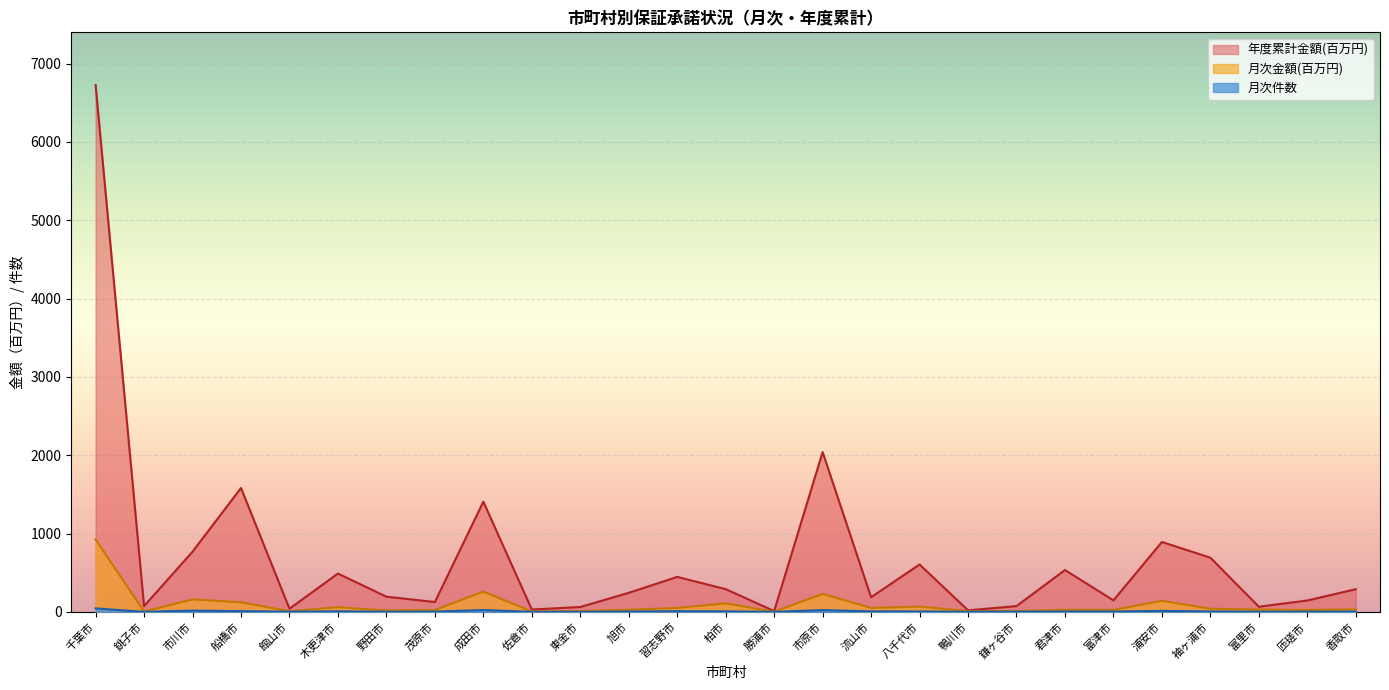

Reading left to right, transcribe all the data shown in this chart.

月次件数: 千葉市=45.0	銚子市=1.0	市川市=17.0	船橋市=10.0	館山市=3.0	木更津市=8.0	野田市=2.0	茂原市=4.0	成田市=24.0	佐倉市=1.0	東金市=1.0	旭市=5.0	習志野市=9.0	柏市=7.0	勝浦市=1.0	市原市=23.0	流山市=7.0	八千代市=6.0	鴨川市=2.0	鎌ヶ谷市=3.0	君津市=5.0	富津市=5.0	浦安市=13.0	袖ヶ浦市=6.0	富里市=3.0	匝瑳市=3.0	香取市=5.0
月次金額(百万円): 千葉市=925.6	銚子市=5.0	市川市=160.0	船橋市=123.0	館山市=9.0	木更津市=60.5	野田市=18.0	茂原市=24.0	成田市=259.9	佐倉市=6.0	東金市=10.0	旭市=27.5	習志野市=50.5	柏市=109.2	勝浦市=3.0	市原市=230.1	流山市=51.0	八千代市=68.6	鴨川市=11.2	鎌ヶ谷市=11.0	君津市=26.6	富津市=24.8	浦安市=141.6	袖ヶ浦市=41.0	富里市=30.0	匝瑳市=24.6	香取市=33.1
年度累計金額(百万円): 千葉市=6726.6	銚子市=73.8	市川市=768.8	船橋市=1582.3	館山市=41.3	木更津市=489.8	野田市=194.5	茂原市=126.3	成田市=1407.4	佐倉市=30.7	東金市=62.6	旭市=243.9	習志野市=447.0	柏市=290.6	勝浦市=10.9	市原市=2040.8	流山市=187.3	八千代市=605.6	鴨川市=20.2	鎌ヶ谷市=74.0	君津市=534.8	富津市=147.6	浦安市=893.0	袖ヶ浦市=692.2	富里市=66.5	匝瑳市=145.8	香取市=290.2